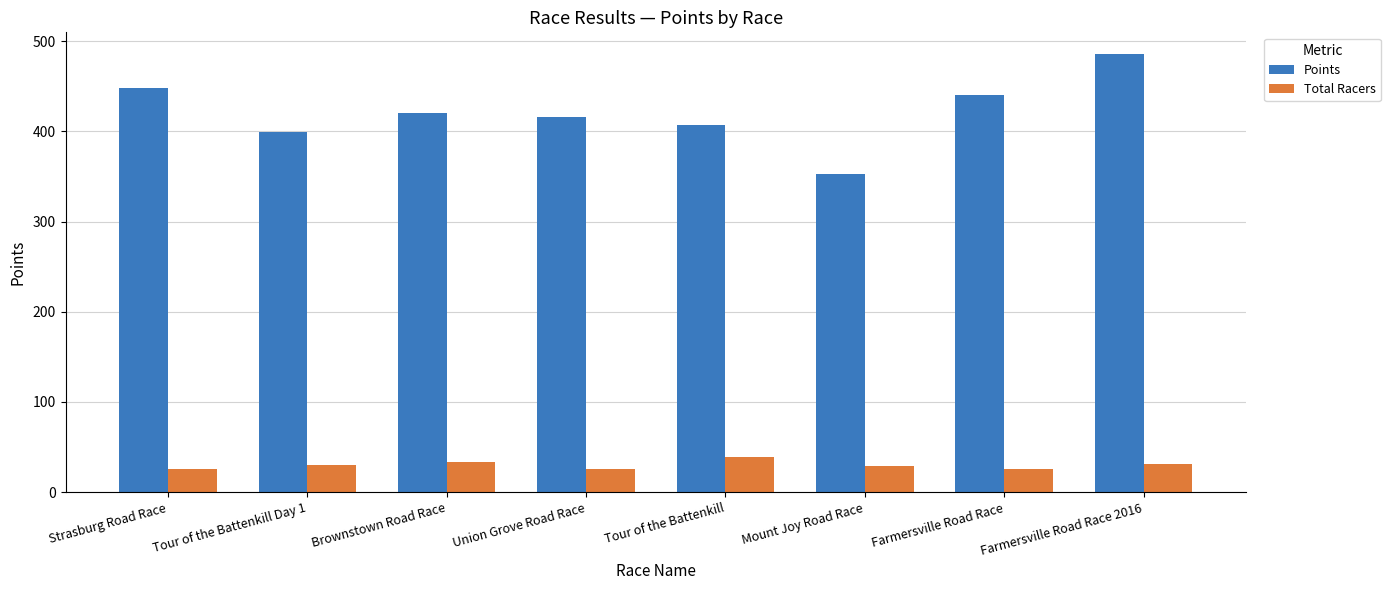

Rank the series by their average value, from highest to lowest.

Points, Total Racers